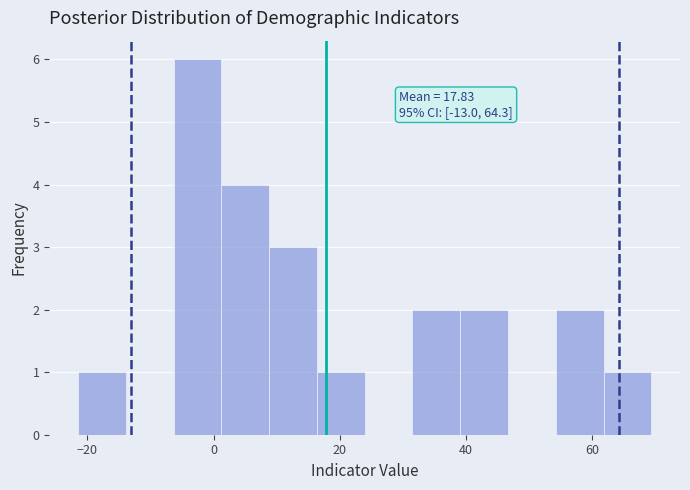

Around what value on the x-axis is the tallest bar? Give the approximate position of its centre, as read against the axis.

-2